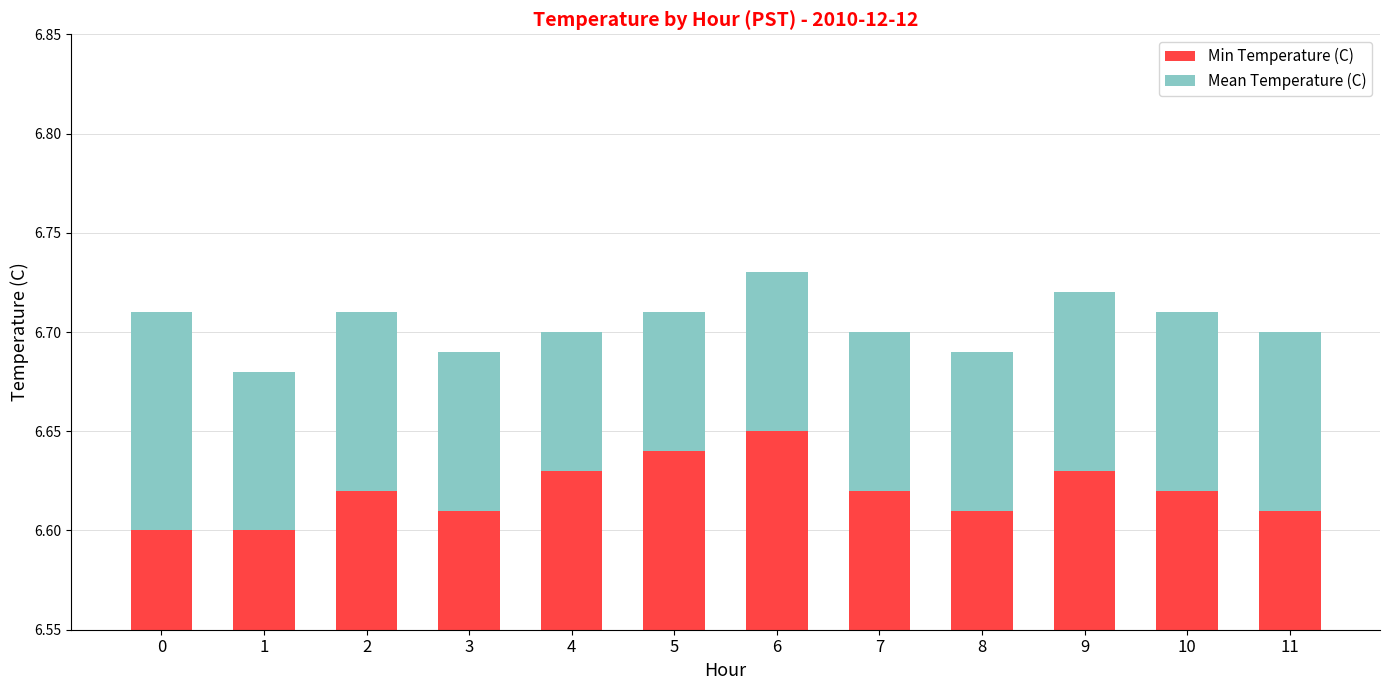

True or false: Min Temperature (C) has a value of 10.6 at 0.

False